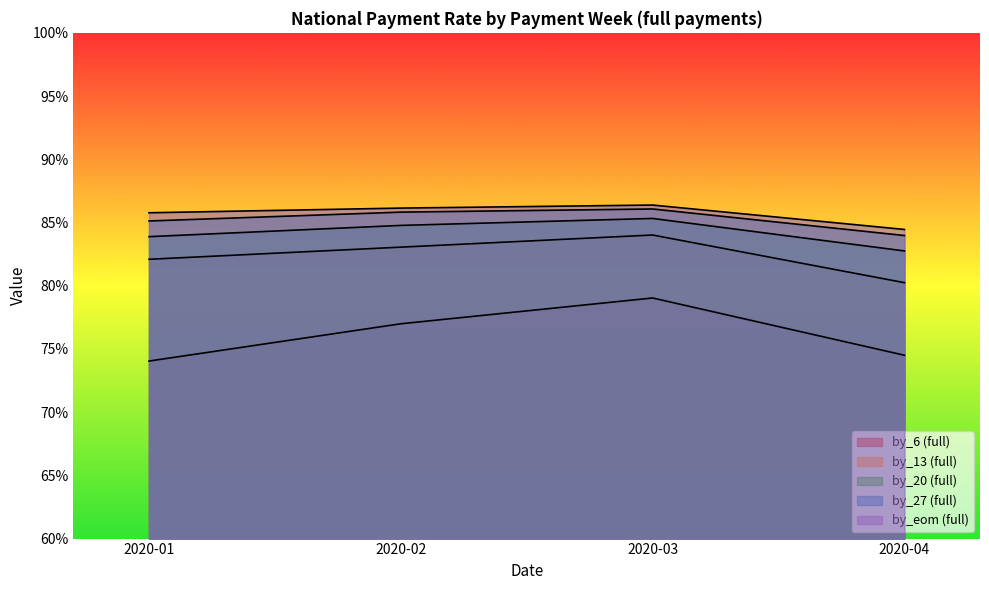

Which series has the largest range (max minus min)?

by_6_full